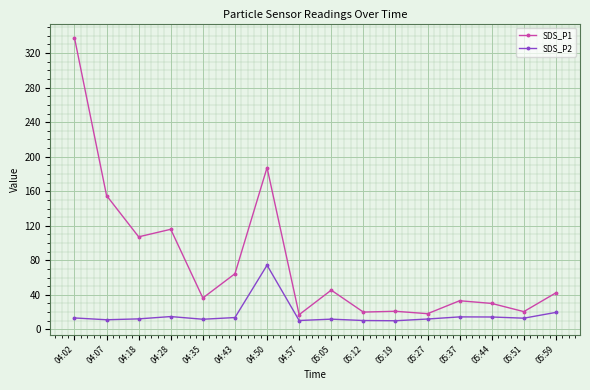

What is the maximum value shown in the chart?

337.8